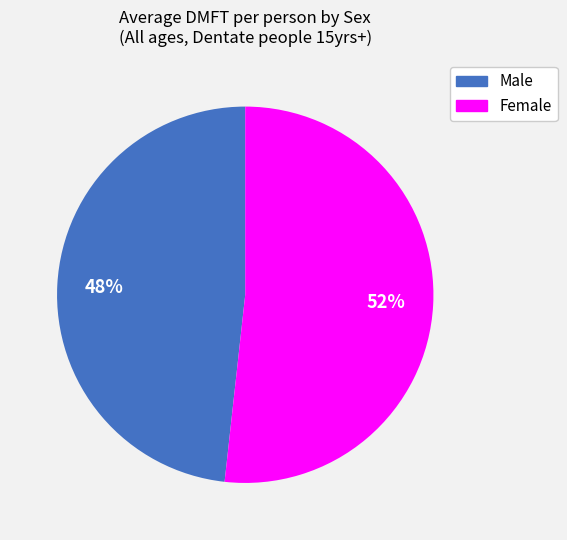

Which category has the smallest portion of the pie?

Male